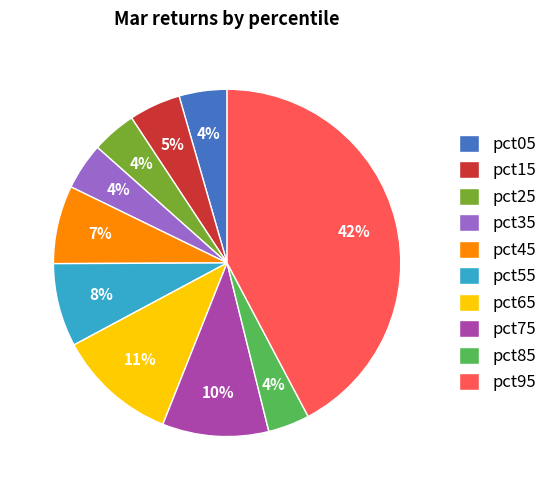

True or false: pct25 accounts for 14% of the total.

False